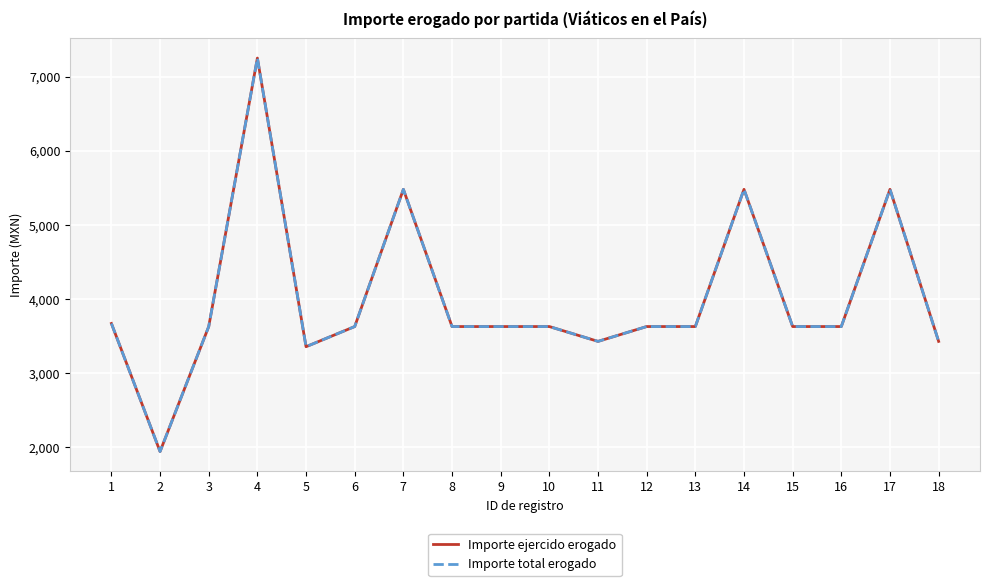

True or false: Importe ejercido erogado and Importe total erogado cross at least once.

False